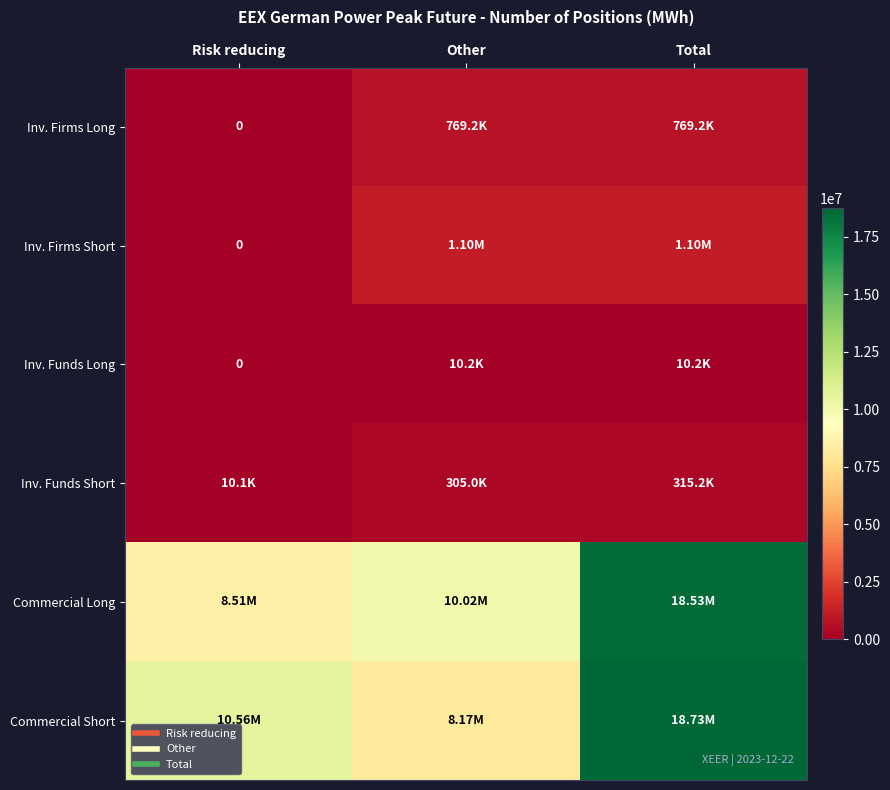

At which category is the sum across all series the highest?

Total